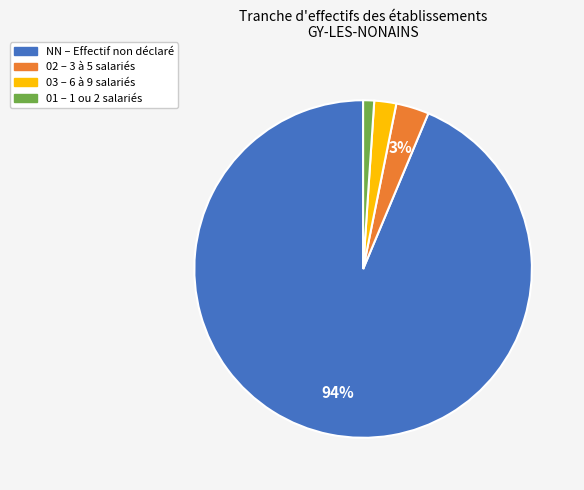

Count the number of slices in the pie.

4